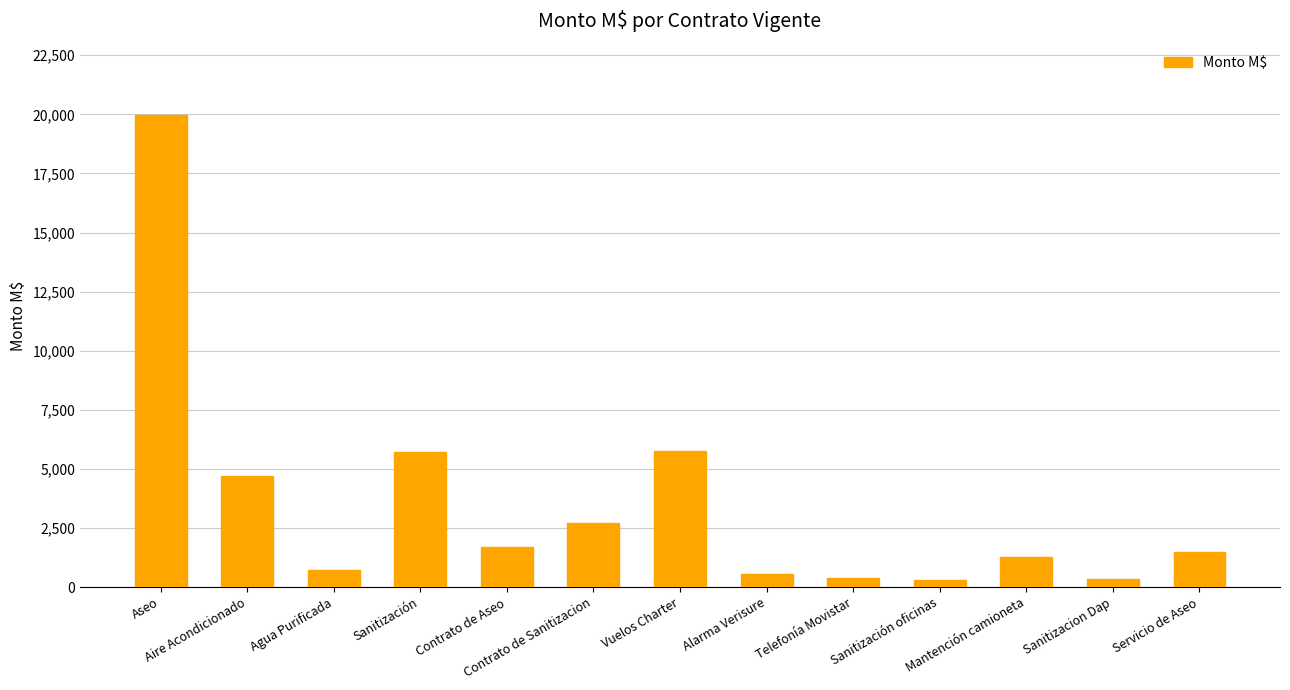

What is the value of the 4th bar from the left?

5712.0